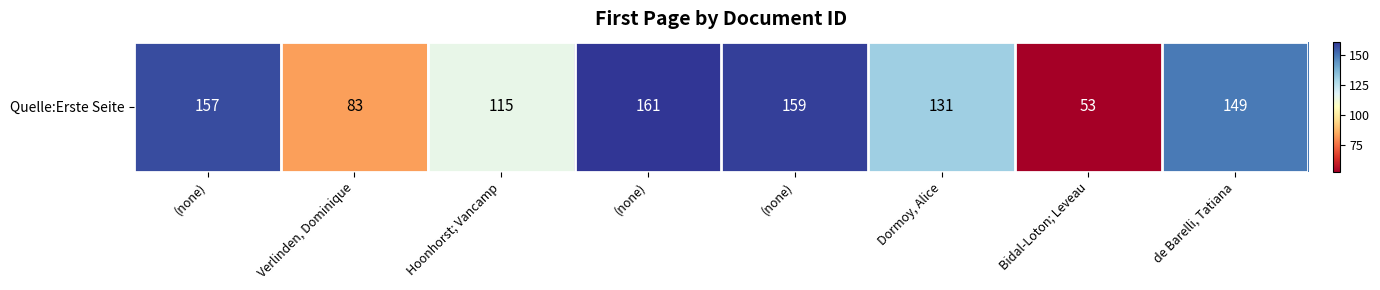

The chart shows a value of 73 at Dormoy, Alice. True or false?

False